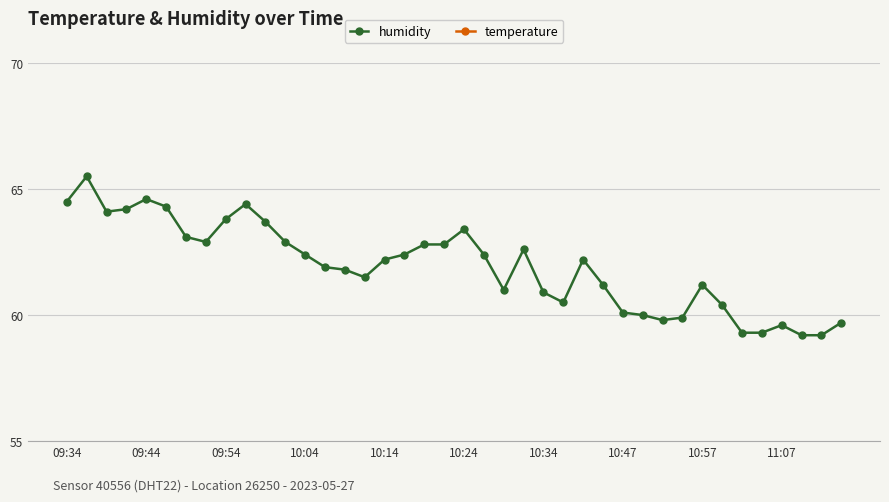

The value of temperature at 11 is 27.1. True or false?

True